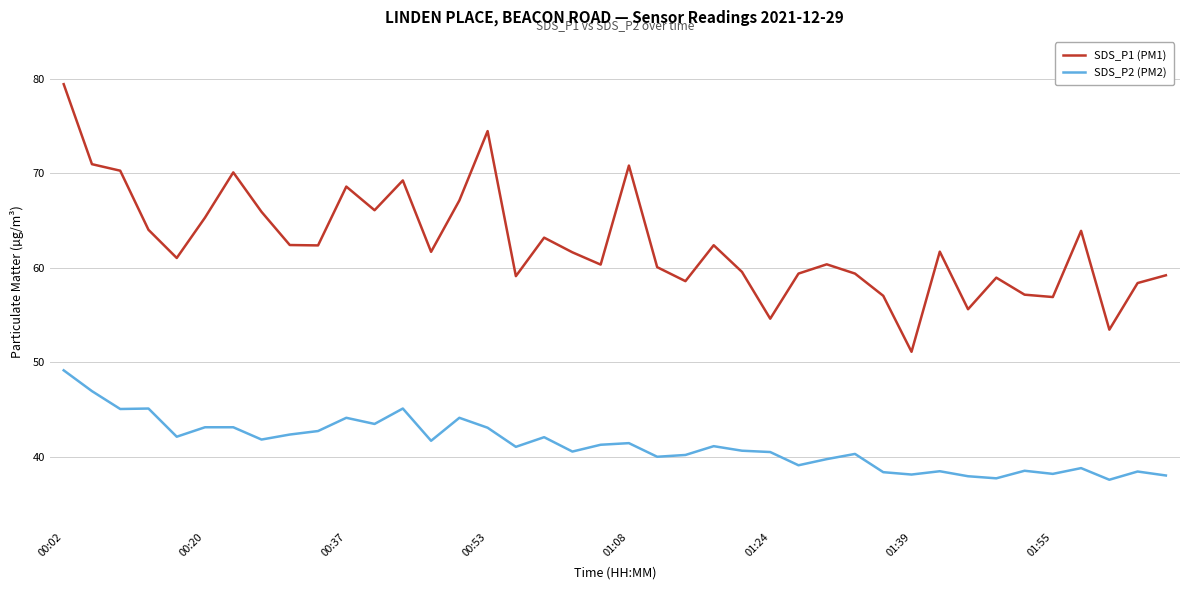

What is the highest value of the SDS_P1 (PM1) series?

79.4